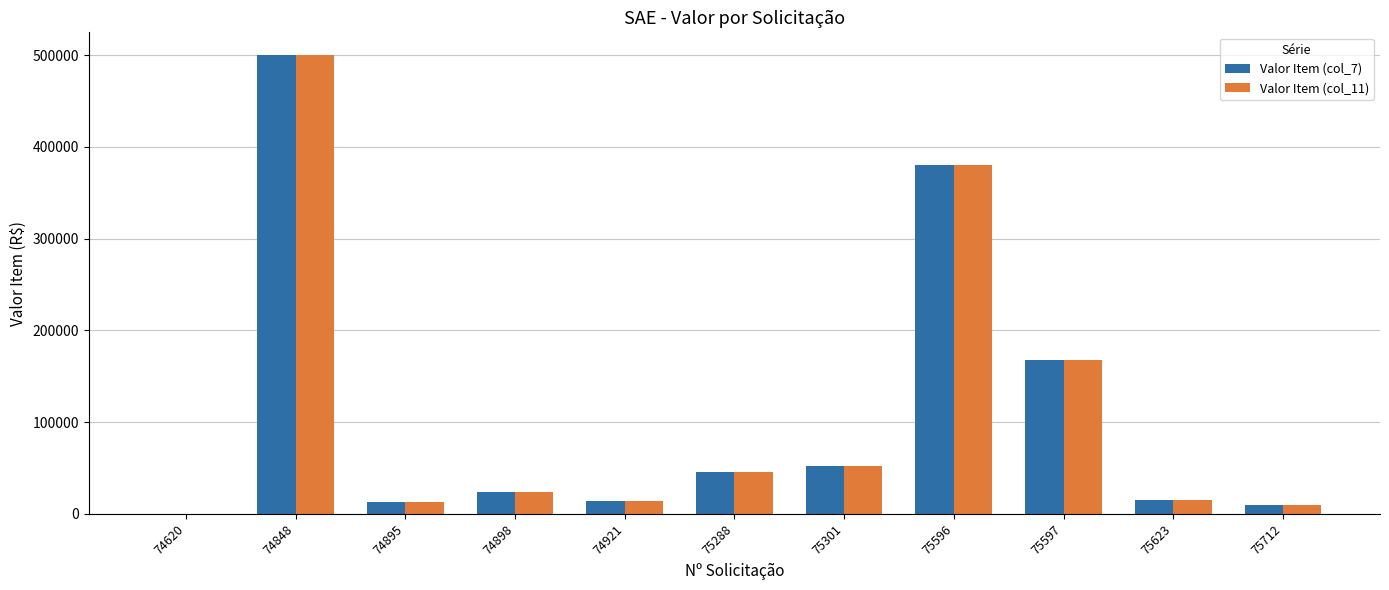

What is the sum of all Valor Item (col_11) values?

1220949.2